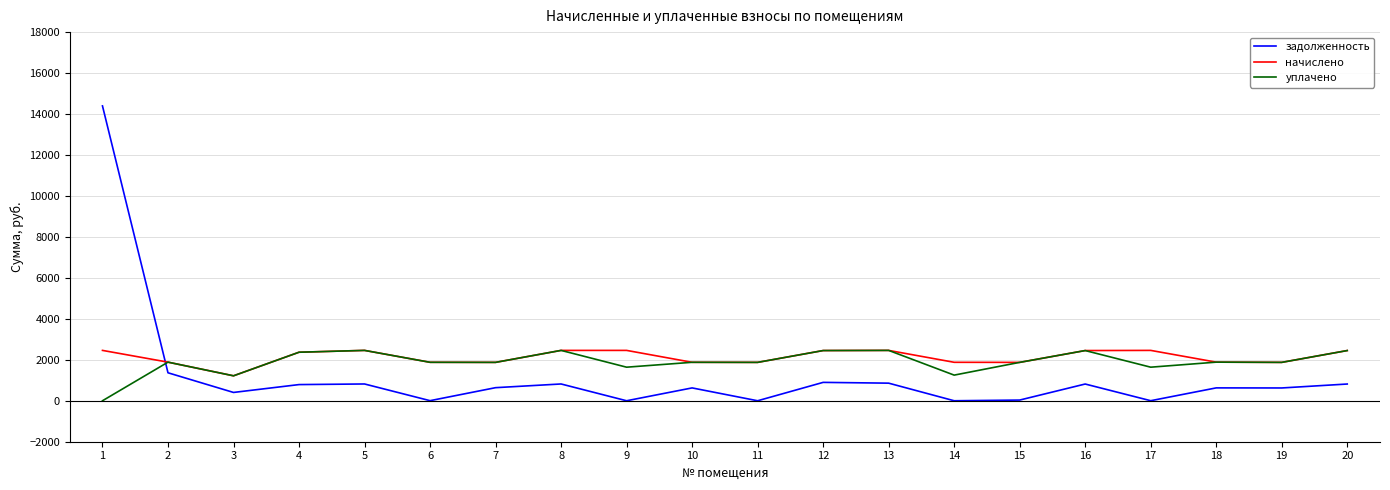

What is the difference between the начислено values at 1 and 2?

573.8